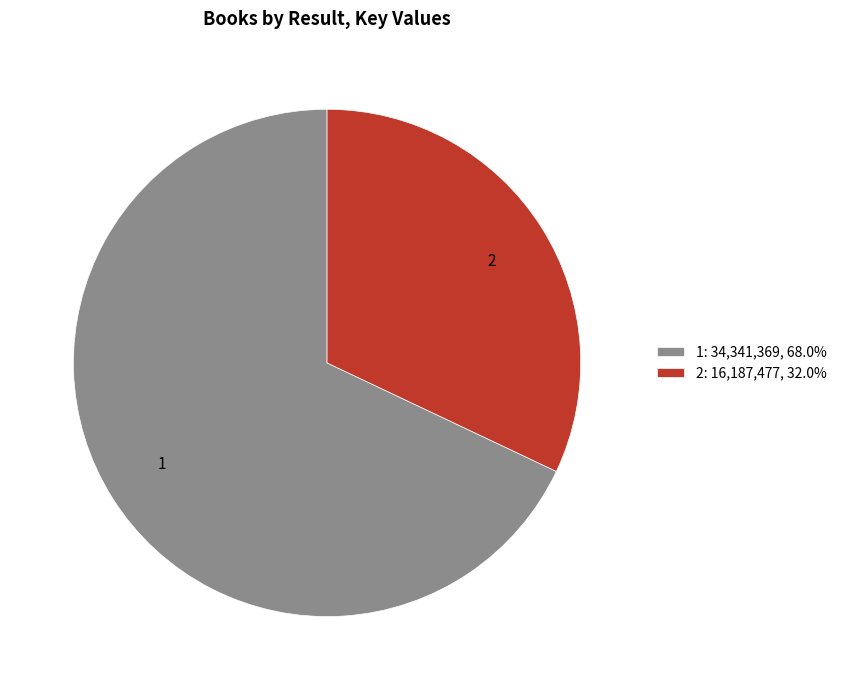

Count the number of slices in the pie.

2